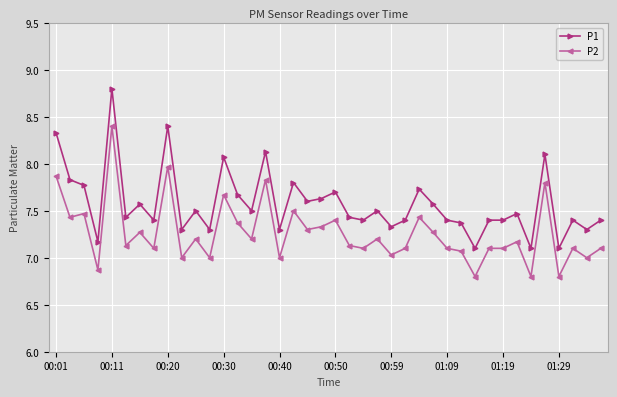

Reading right to left, list all the values displayed in this chart.

P1: 7.4	7.3	7.4	7.1	8.1	7.1	7.5	7.4	7.4	7.1	7.4	7.4	7.6	7.7	7.4	7.3	7.5	7.4	7.4	7.7	7.6	7.6	7.8	7.3	8.1	7.5	7.7	8.1	7.3	7.5	7.3	8.4	7.4	7.6	7.4	8.8	7.2	7.8	7.8	8.3
P2: 7.1	7.0	7.1	6.8	7.8	6.8	7.2	7.1	7.1	6.8	7.1	7.1	7.3	7.4	7.1	7.0	7.2	7.1	7.1	7.4	7.3	7.3	7.5	7.0	7.8	7.2	7.4	7.7	7.0	7.2	7.0	8.0	7.1	7.3	7.1	8.4	6.9	7.5	7.4	7.9